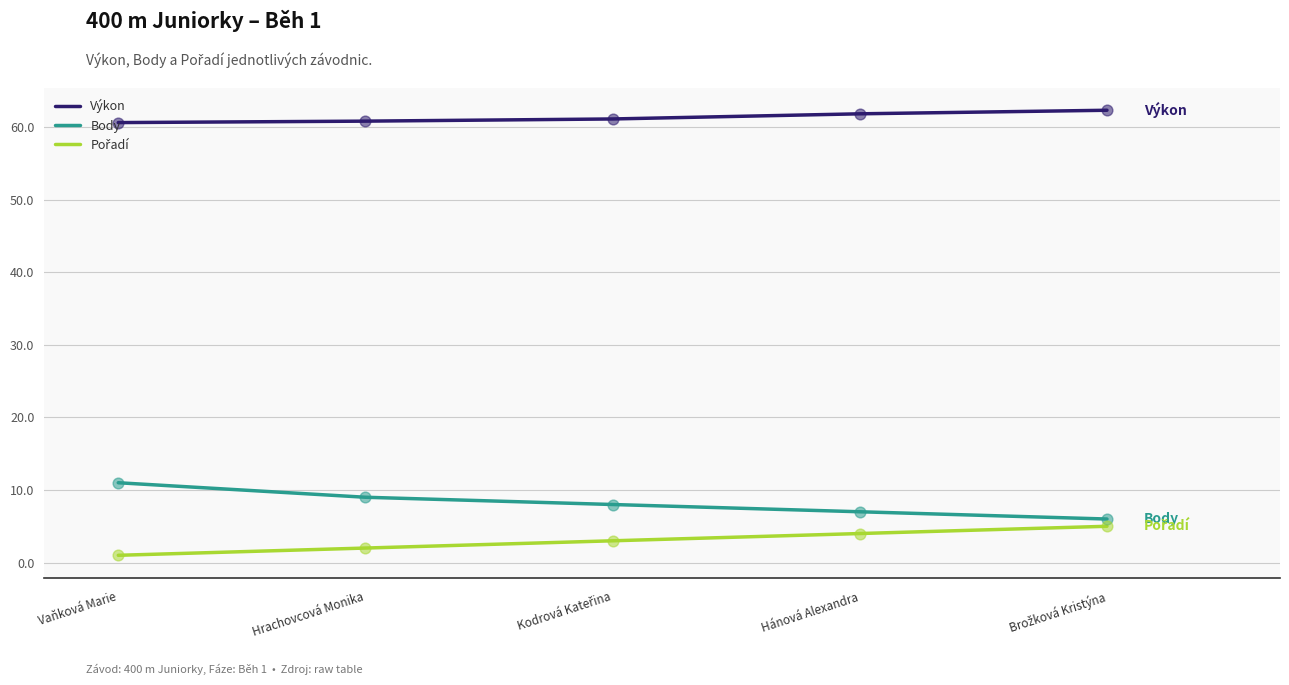

Which series has the largest total across all categories?

Výkon